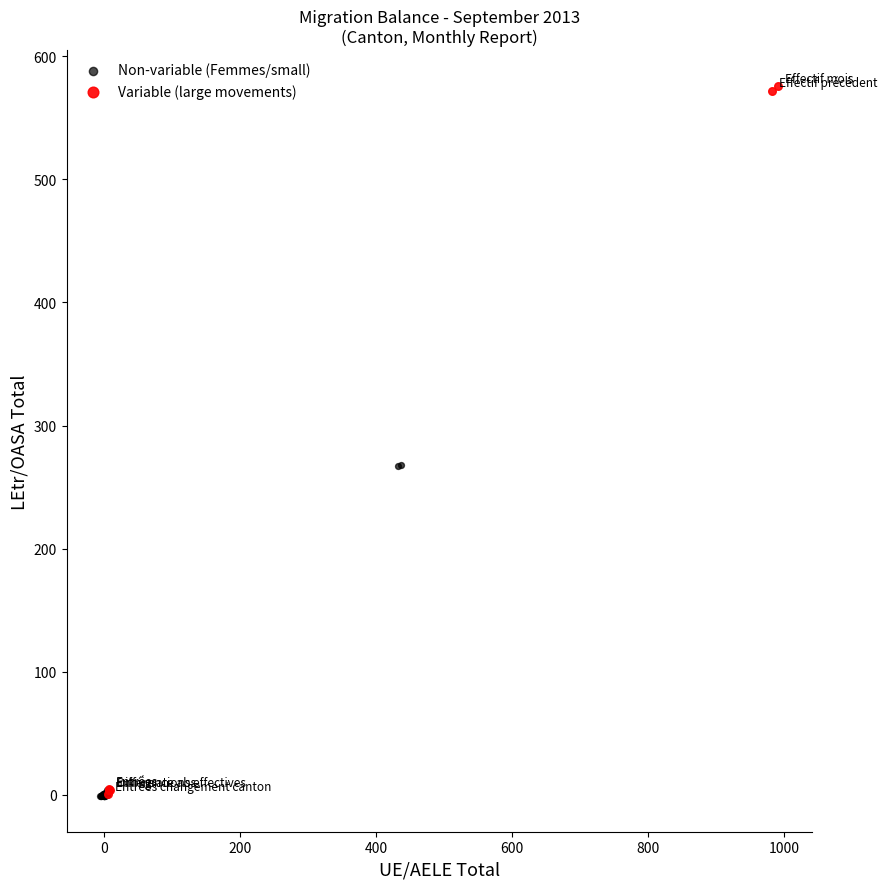

Which series has the largest Y range (max minus min)?

Variable (large movements)